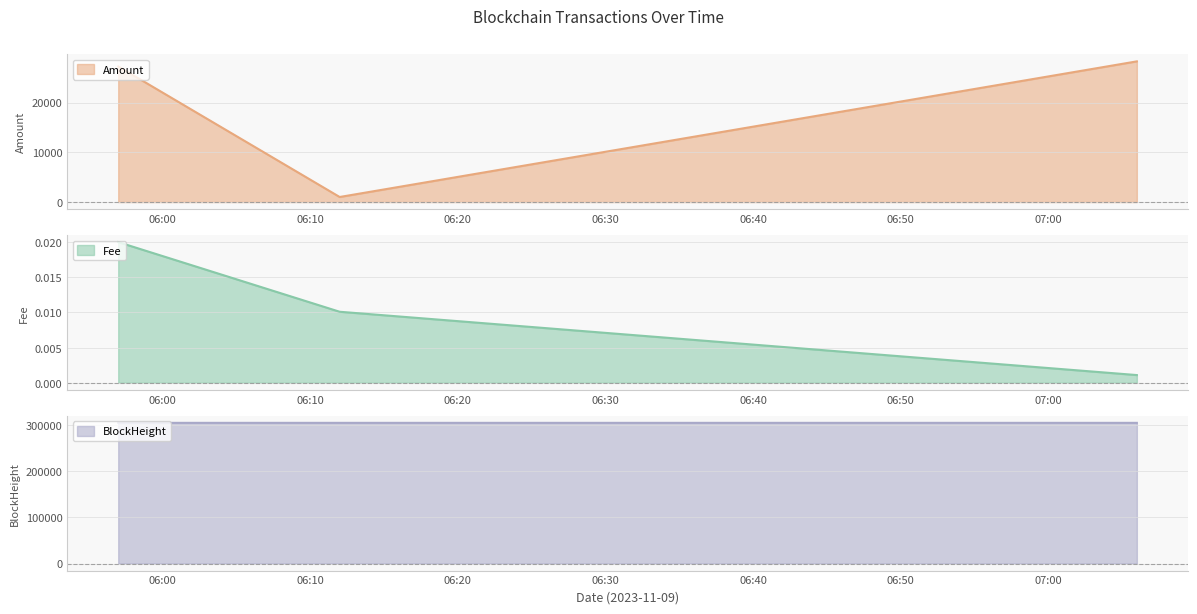

Reading left to right, list all the values displayed in this chart.

Amount: 27274.8	1019.9	28293.7
Fee: 0.0	0.0	0.0
BlockHeight: 303970.0	303972.0	303979.0